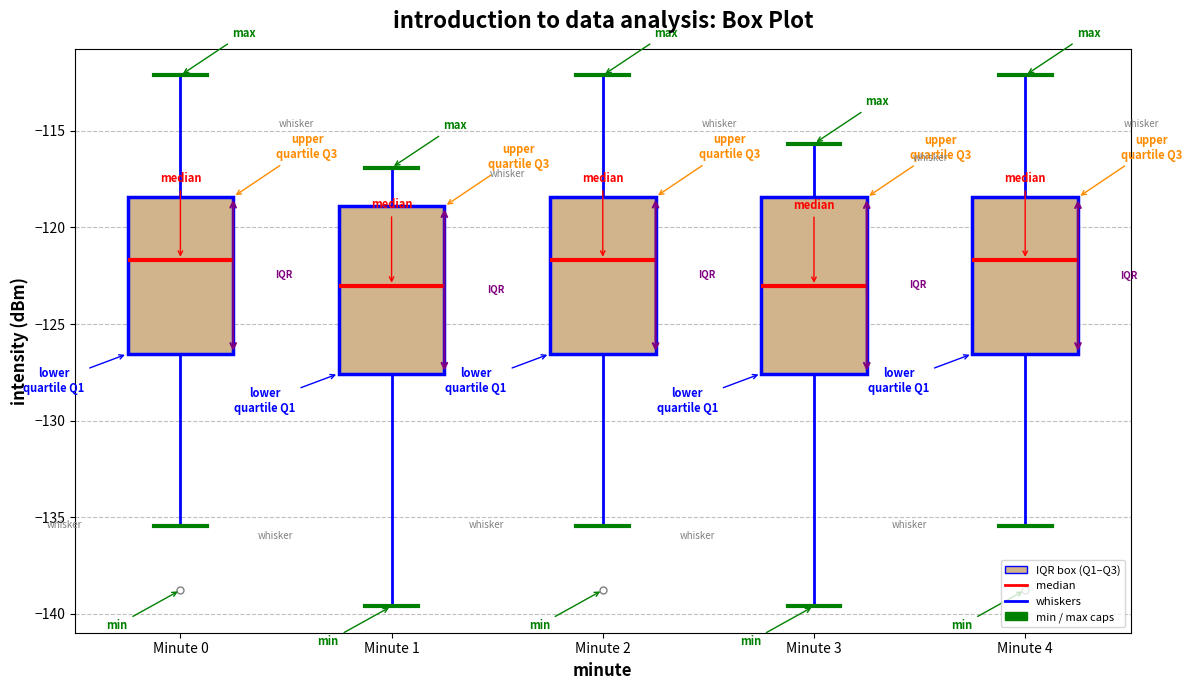

Where is the lower edge of the box for Minute 2 on the y-axis? The values are not printed on the chart, so give them approximately, as read against the axis.

-126.5